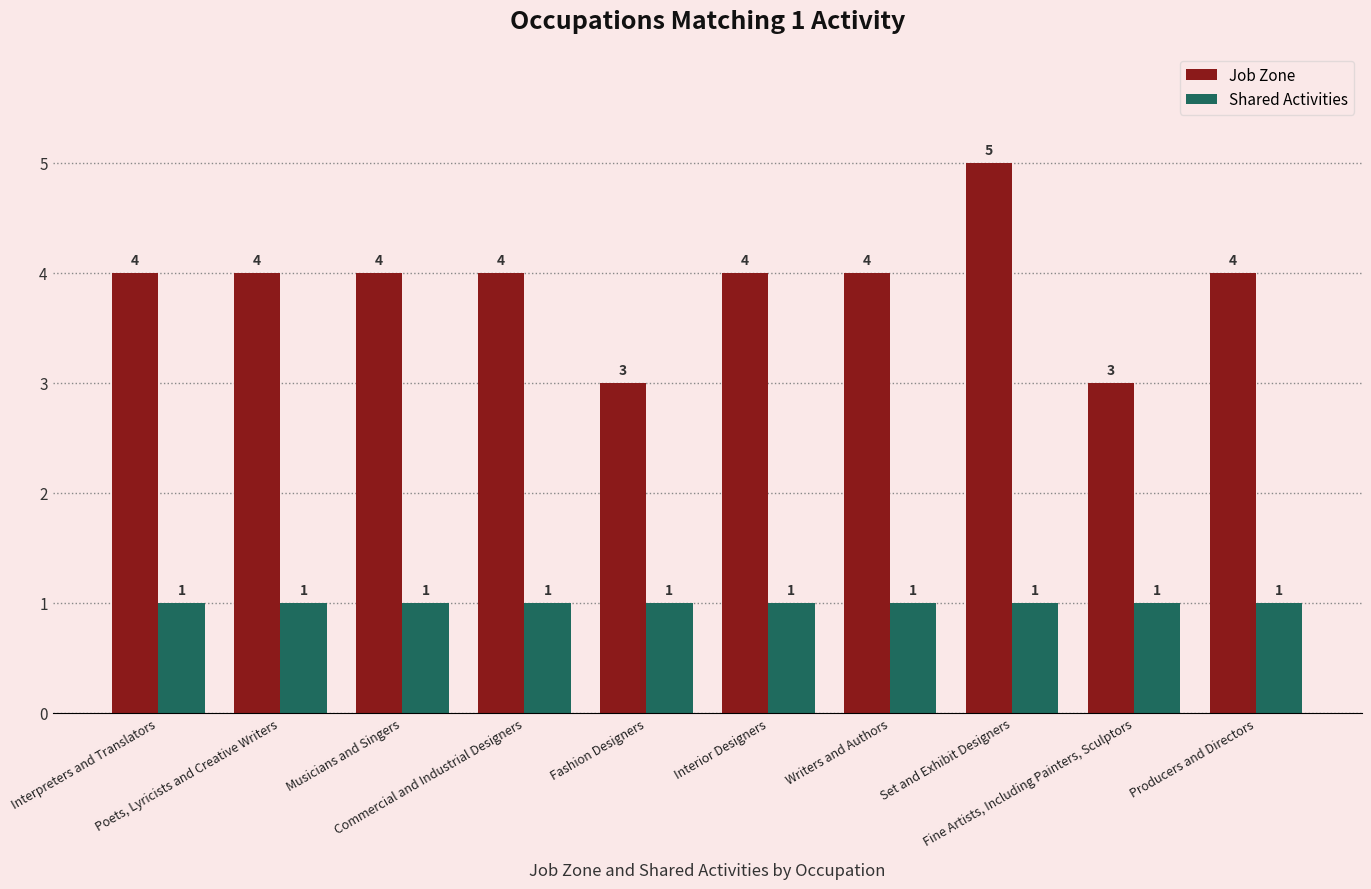

What is the label of the 8th bar from the right?

Musicians and Singers